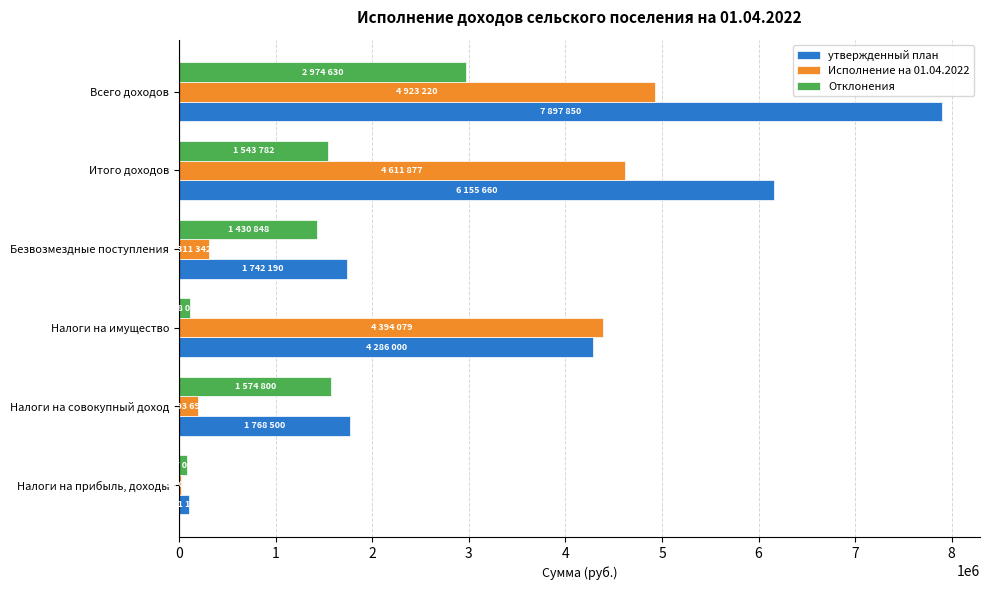

True or false: Отклонения has a value of 1430848.0 at Безвозмездные поступления.

True